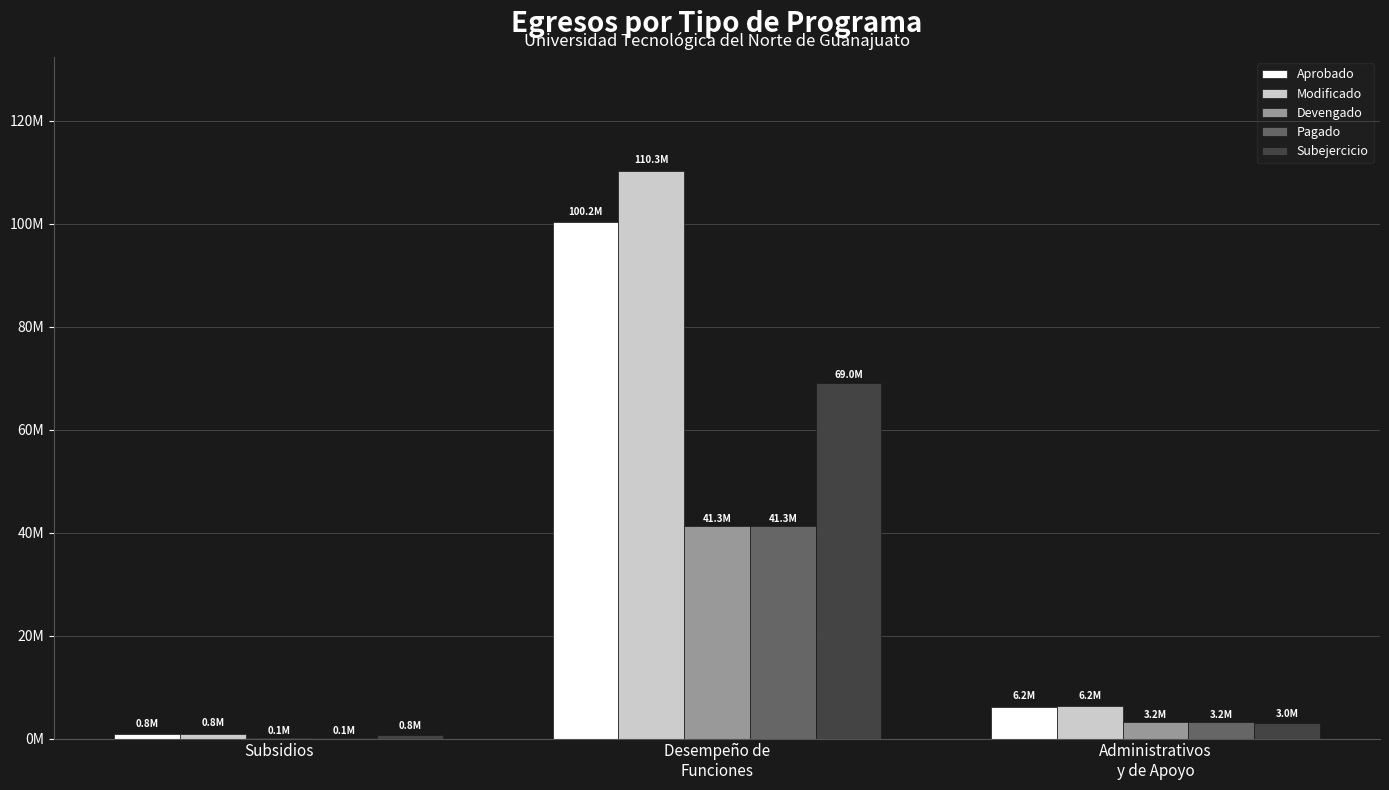

Reading right to left, extract all data points from this chart.

Aprobado: 6217906.8	100241006.7	848637.5
Modificado: 6241651.8	110290050.6	848637.5
Devengado: 3218954.0	41315998.3	83288.6
Pagado: 3218954.0	41315998.3	83288.6
Subejercicio: 3022697.8	68974052.3	765348.9